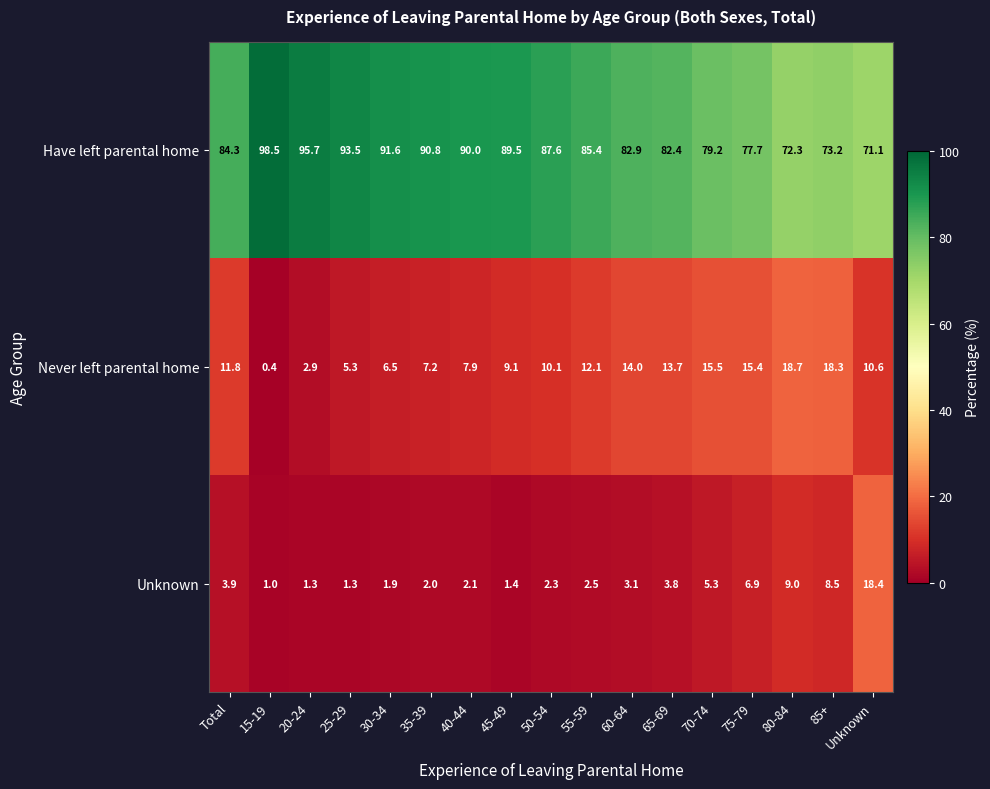

What is the average value of the Unknown series?

4.4